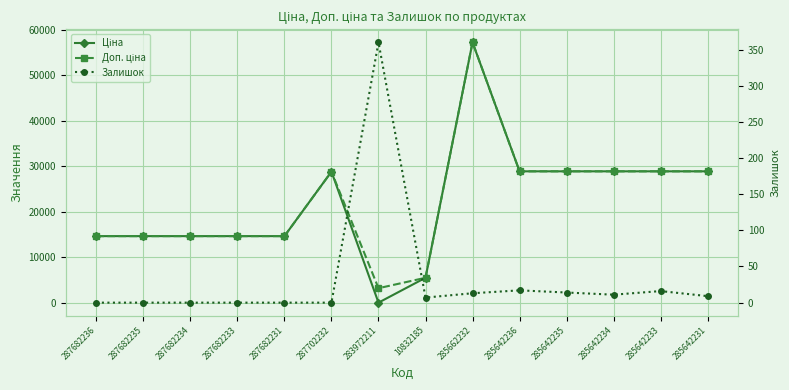

At which category does Ціна reach its first local valley?

283972211